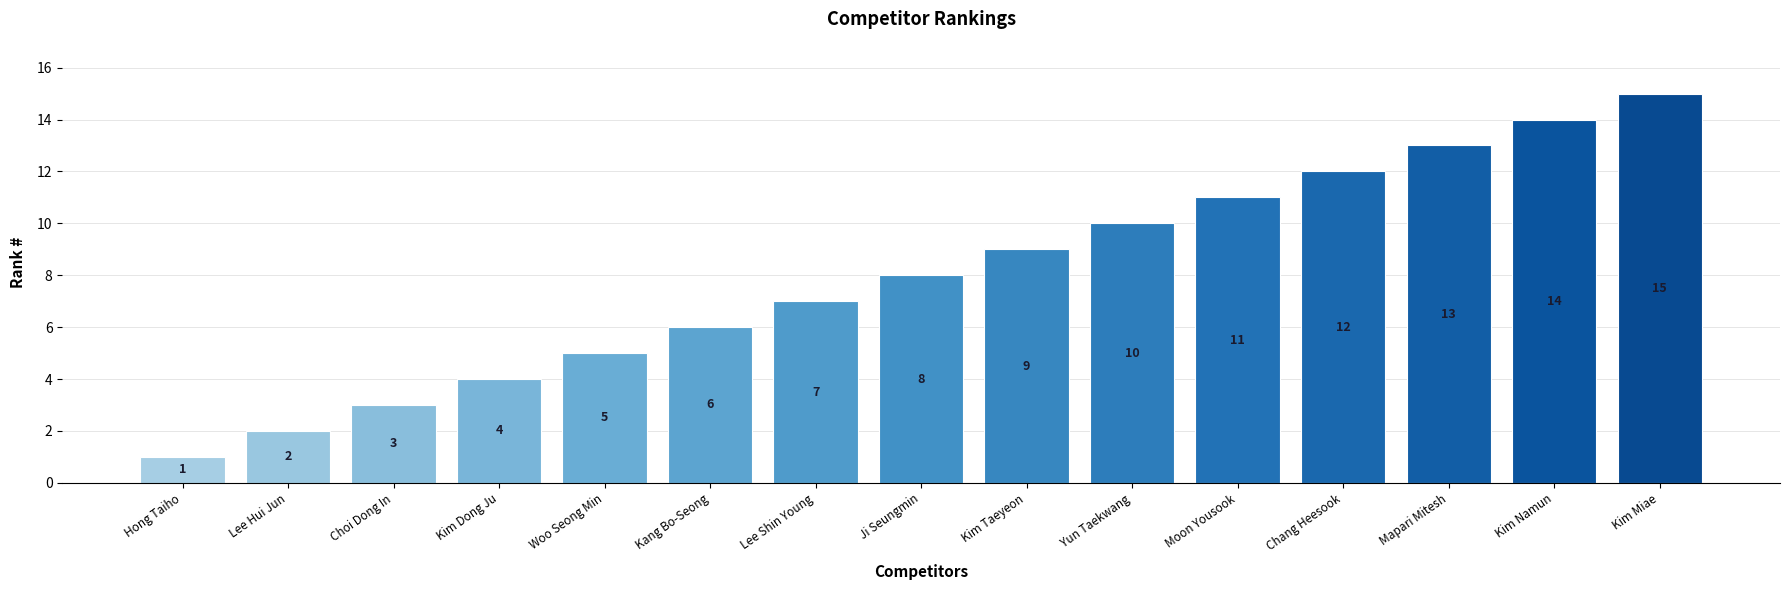

What value does the data have at Yun Taekwang, to the nearest 10?

10